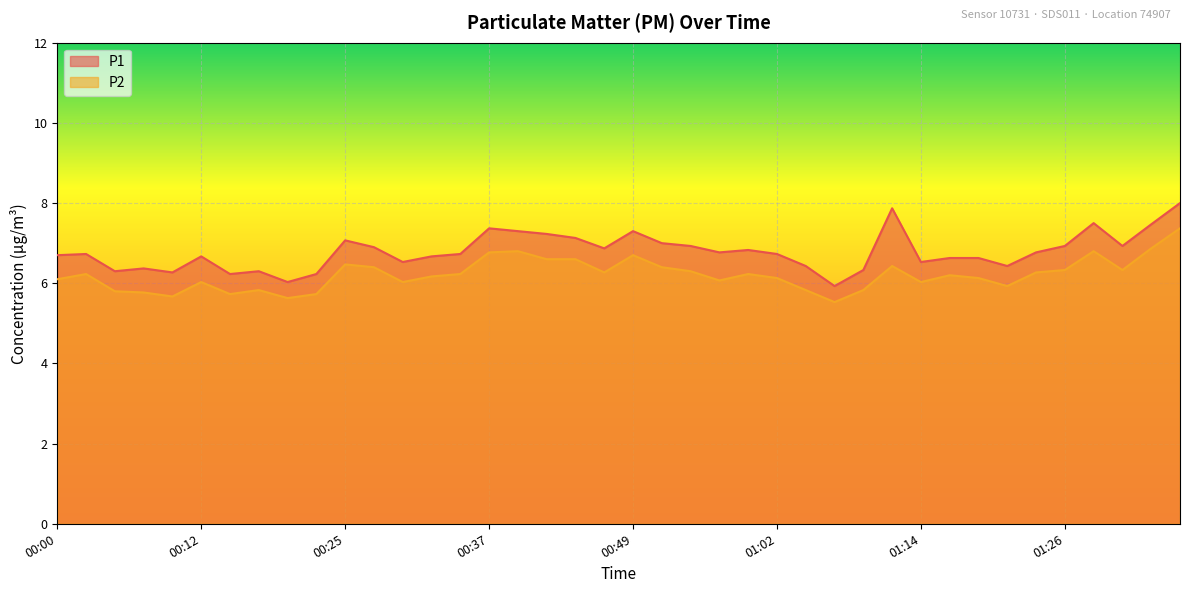

True or false: P2 and P1 intersect in this chart.

False